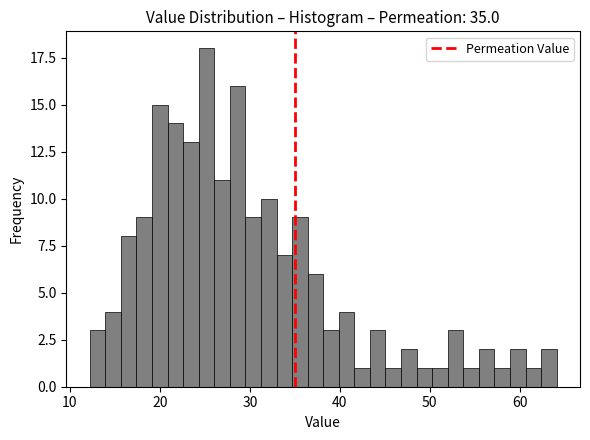

Around what value on the x-axis is the tallest bar? Give the approximate position of its centre, as read against the axis.

25